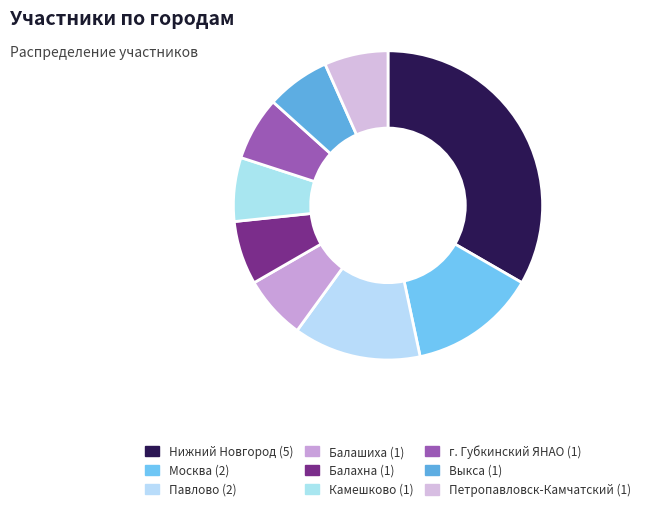

What percentage is the Камешково slice, to the nearest percent?

7%